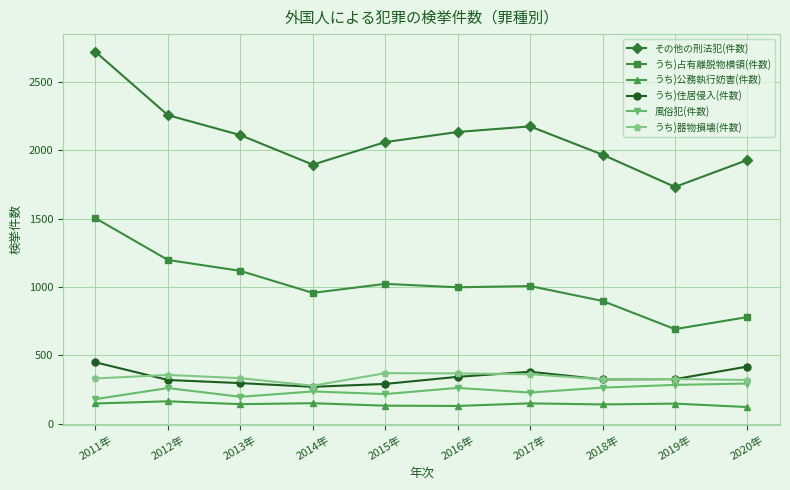

Between 2011年 and 2013年, which series saw the biggest shift?

その他の刑法犯(件数)